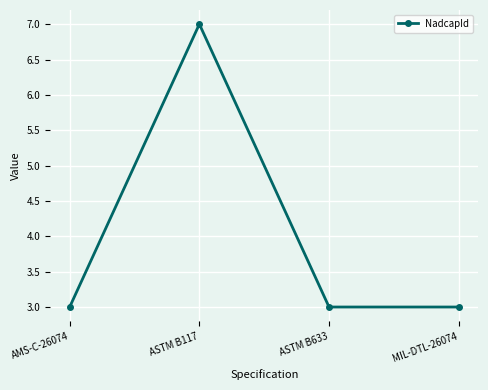

Reading left to right, list all the values displayed in this chart.

3	7	3	3